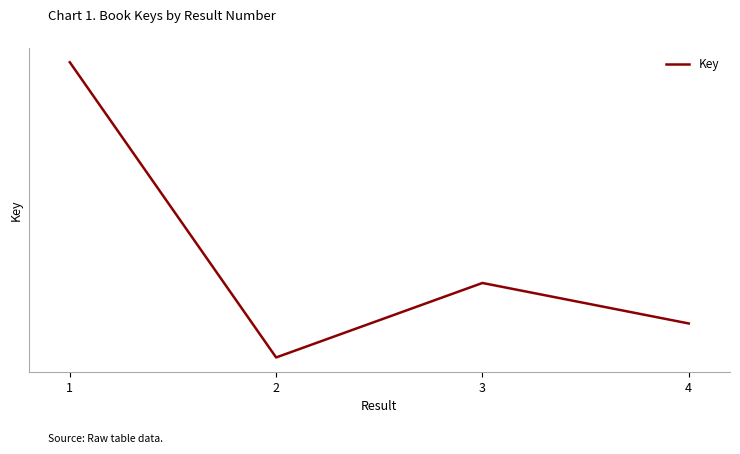

The value at 2 is 15525784. True or false?

False